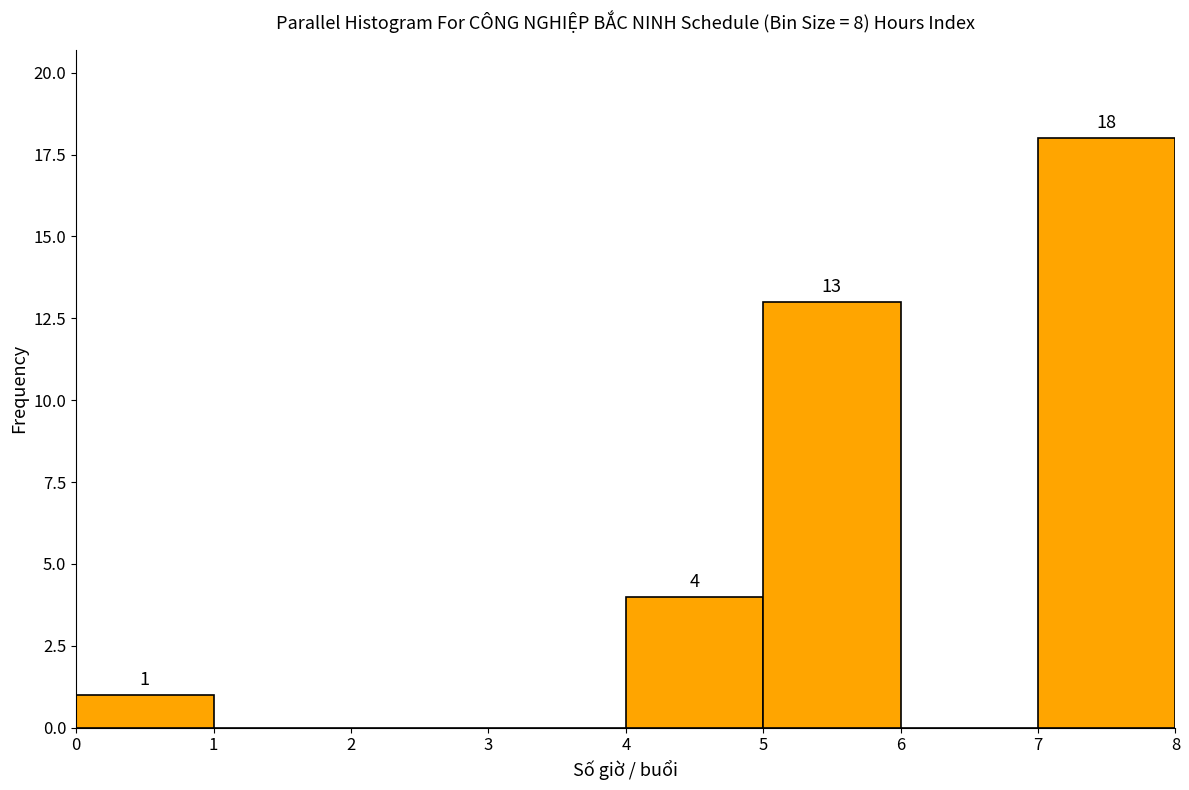

Which range on the x-axis has the tallest bar?

7 to 8